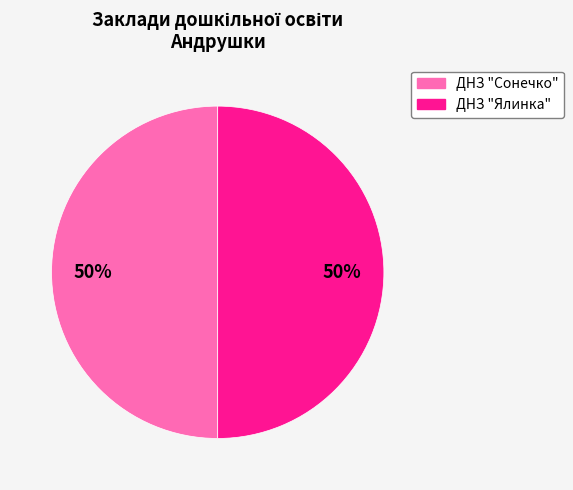

True or false: ДНЗ "Сонечко" accounts for 50% of the total.

True